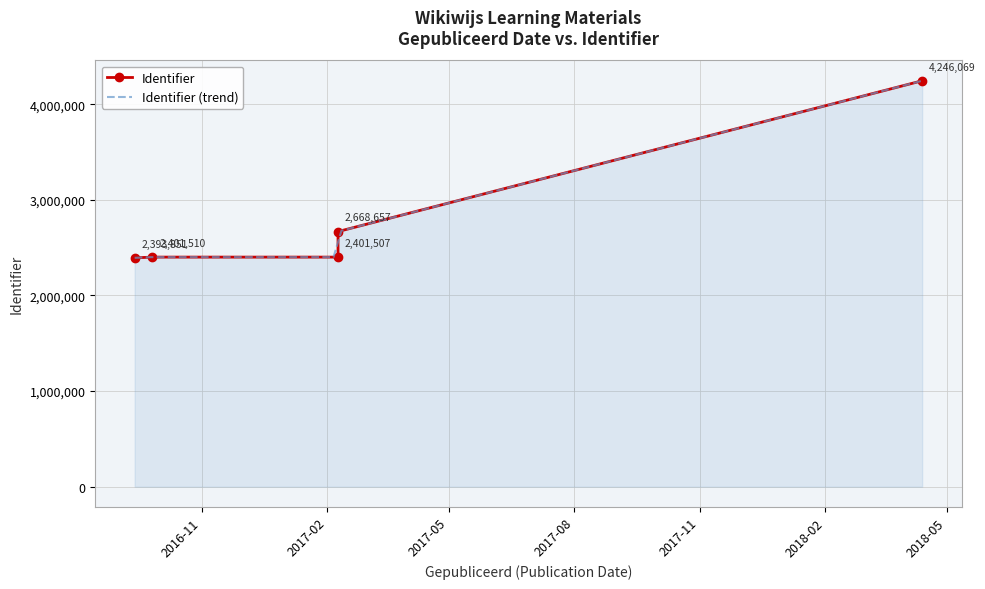

The chart shows a value of 4246069 at 2018-04-13. True or false?

True